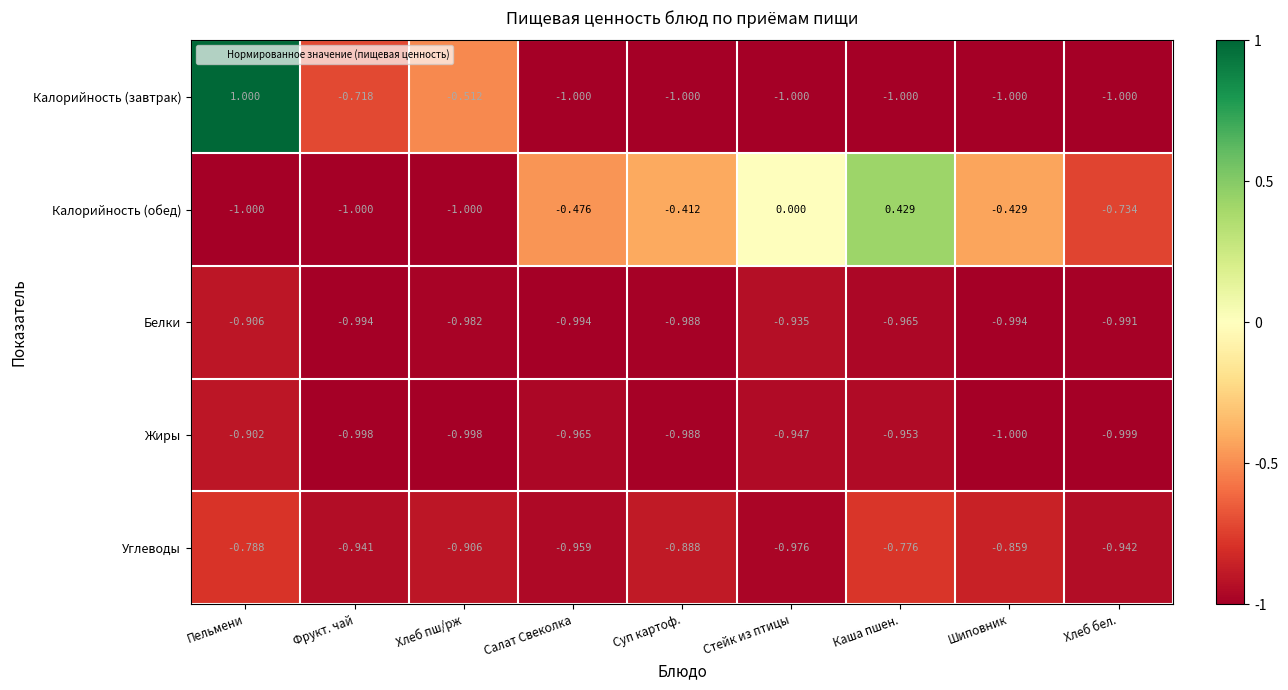

At Салат Свеколка, list the series in order from largest to smallest.

Калорийность (обед), Углеводы, Жиры, Белки, Калорийность (завтрак)